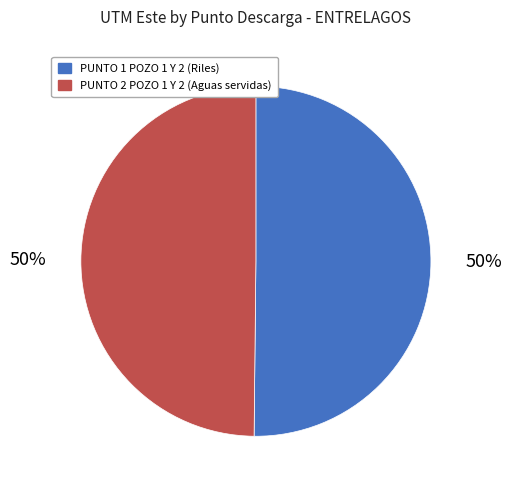

Combined, do PUNTO 1 POZO 1 Y 2 (Riles) and PUNTO 2 POZO 1 Y 2 (Aguas servidas) account for over 50%?

Yes